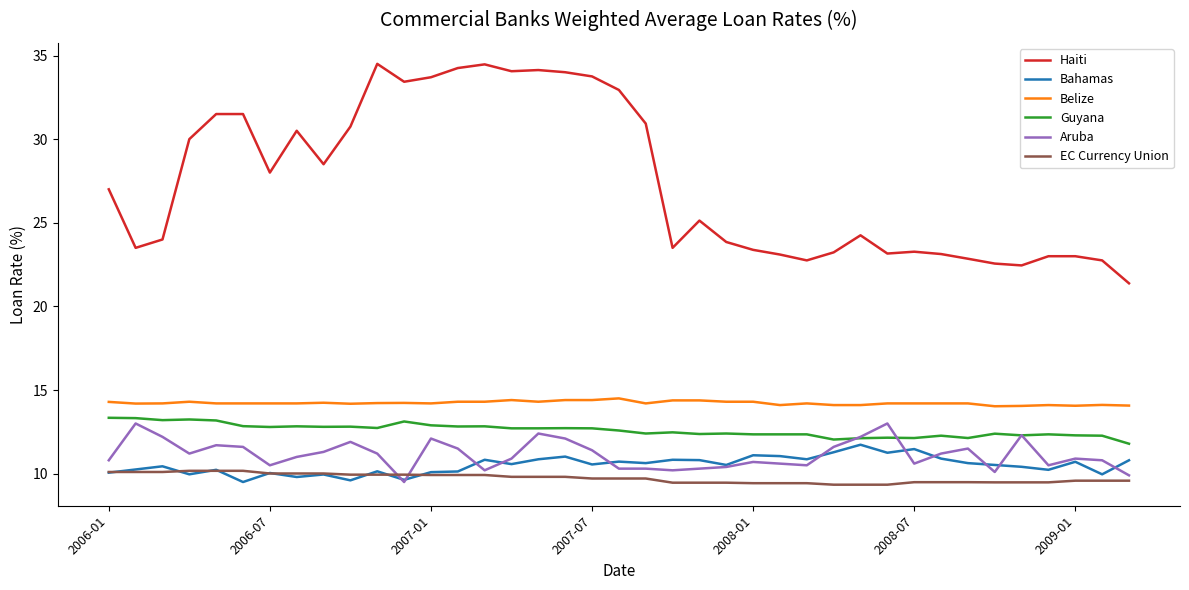

What is the maximum value for EC Currency Union?

10.2